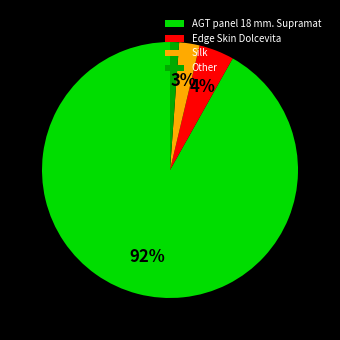

Which has a higher value, Edge Skin Dolcevita or Other?

Edge Skin Dolcevita